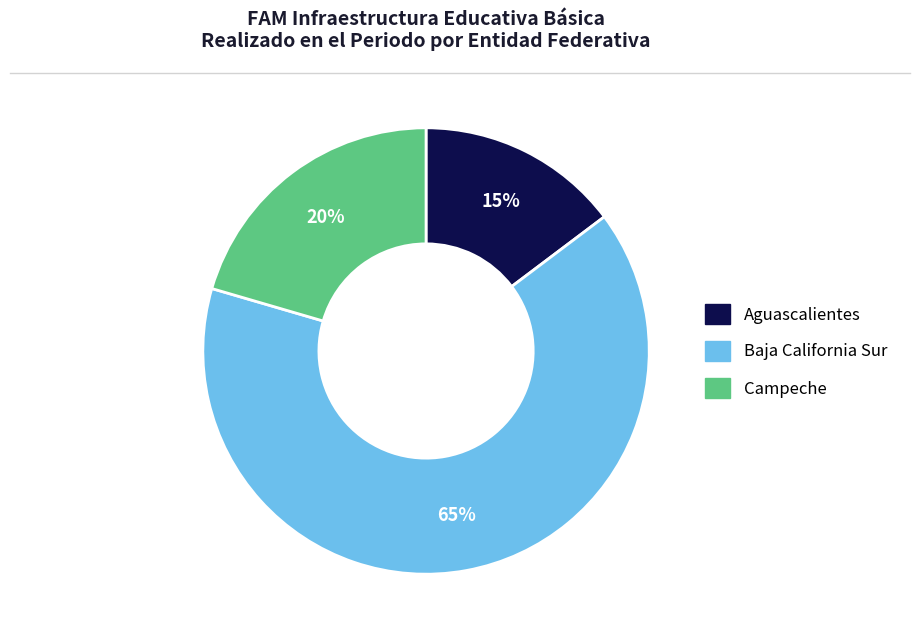

Is there a majority slice in this chart?

Yes